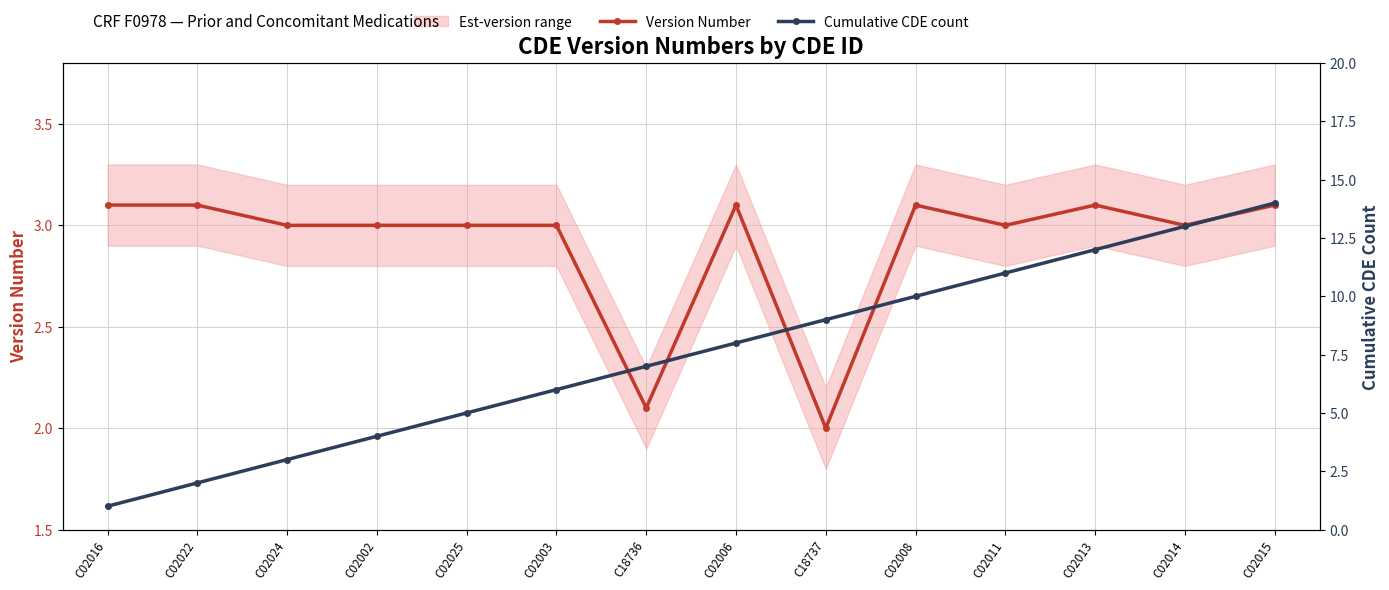

List the series in order of their peak value, highest first.

Cumulative CDE count, Version Number